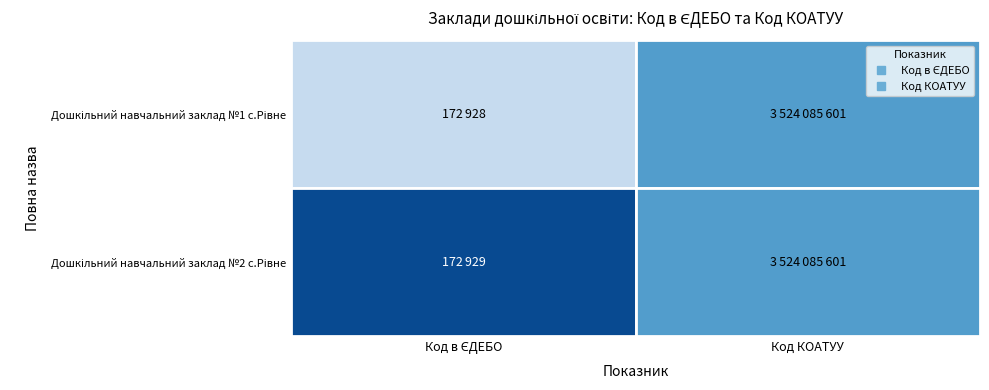

What is the sum of all Дошкільний навчальний заклад №1 с.Рівне values?

3524258529